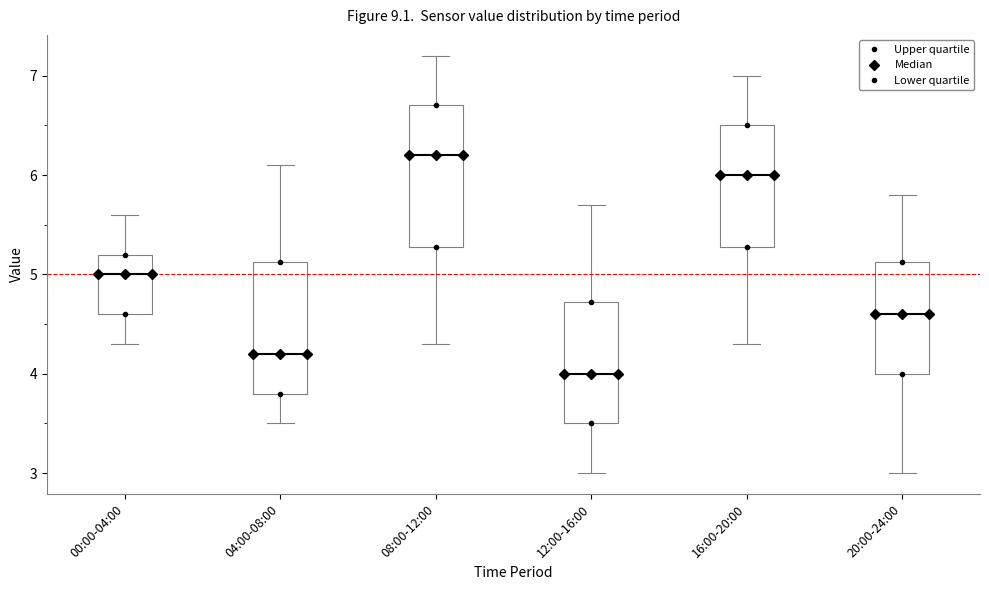

Which box's median line is the lowest?

12:00-16:00